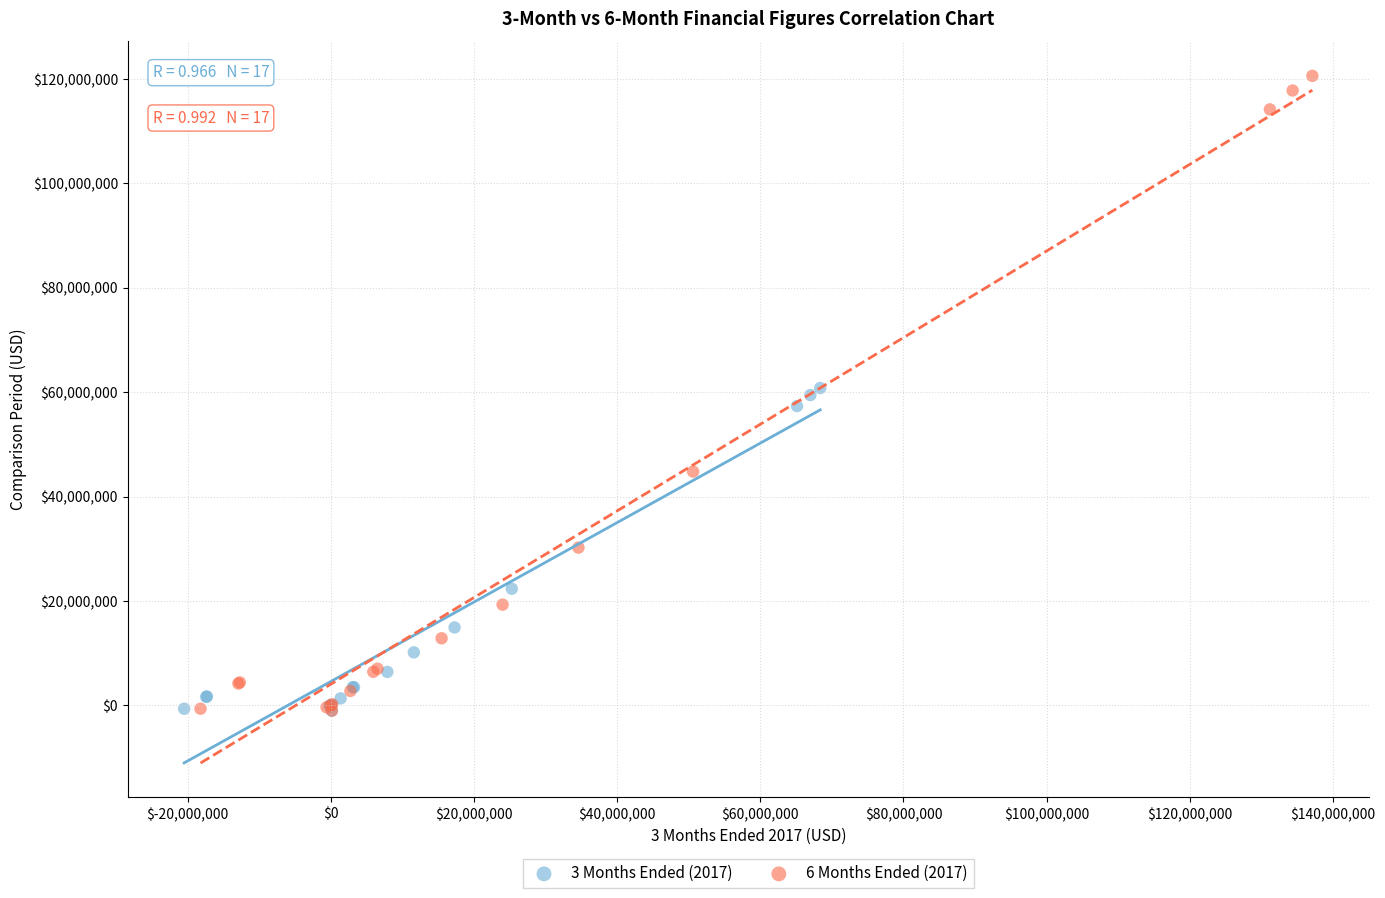

Which series has the largest Y range (max minus min)?

6 Months Ended (2017)